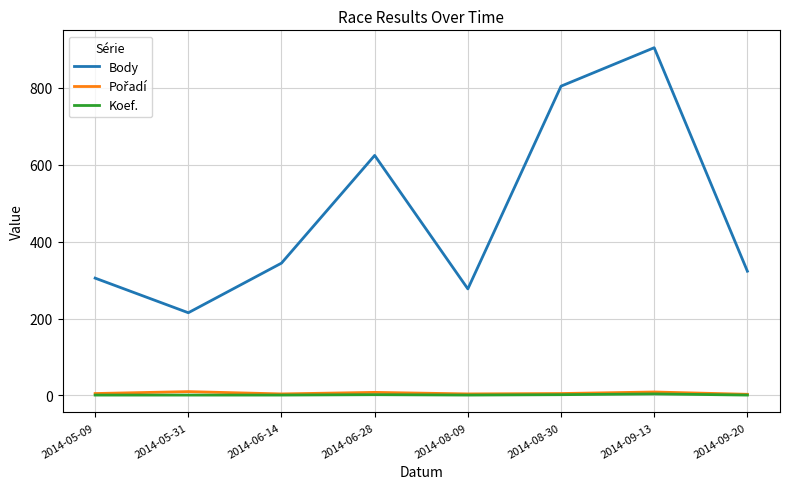

True or false: Body and Koef. cross at least once.

False